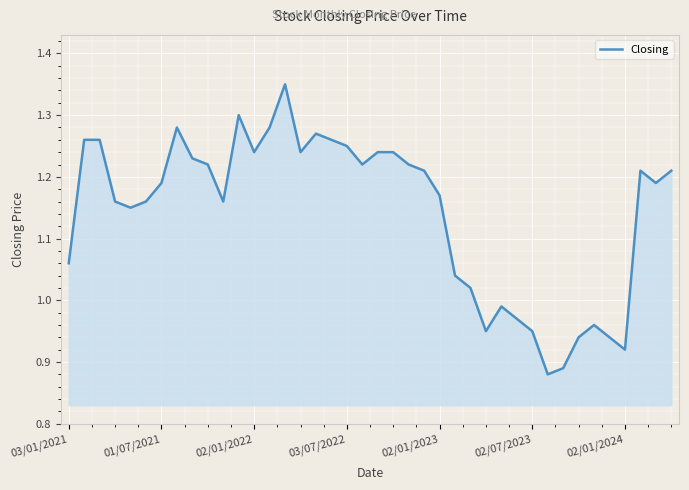

Is this an area chart (filled region under the line)?

Yes